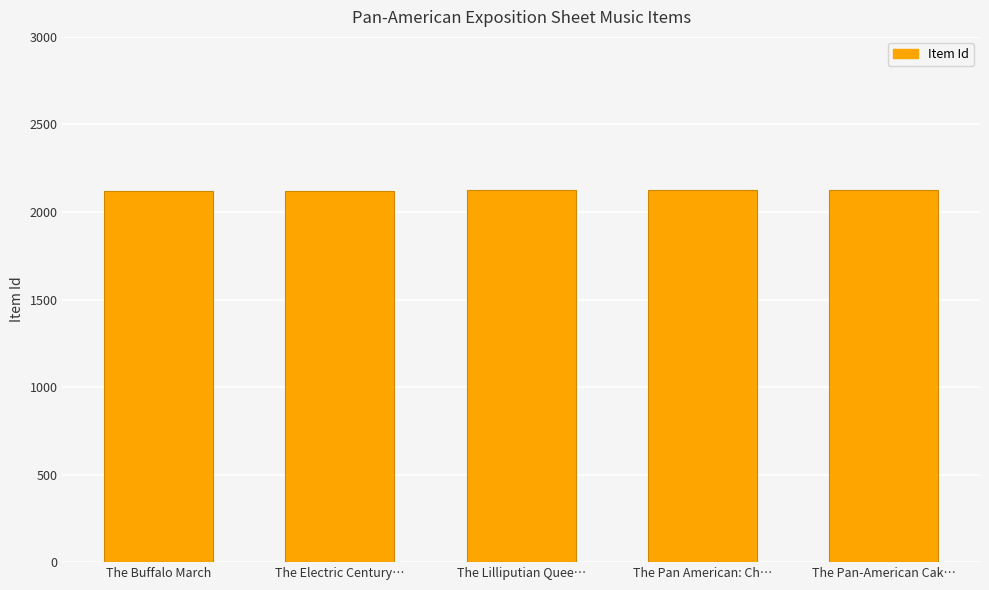

What position from the left is The Buffalo March?

1